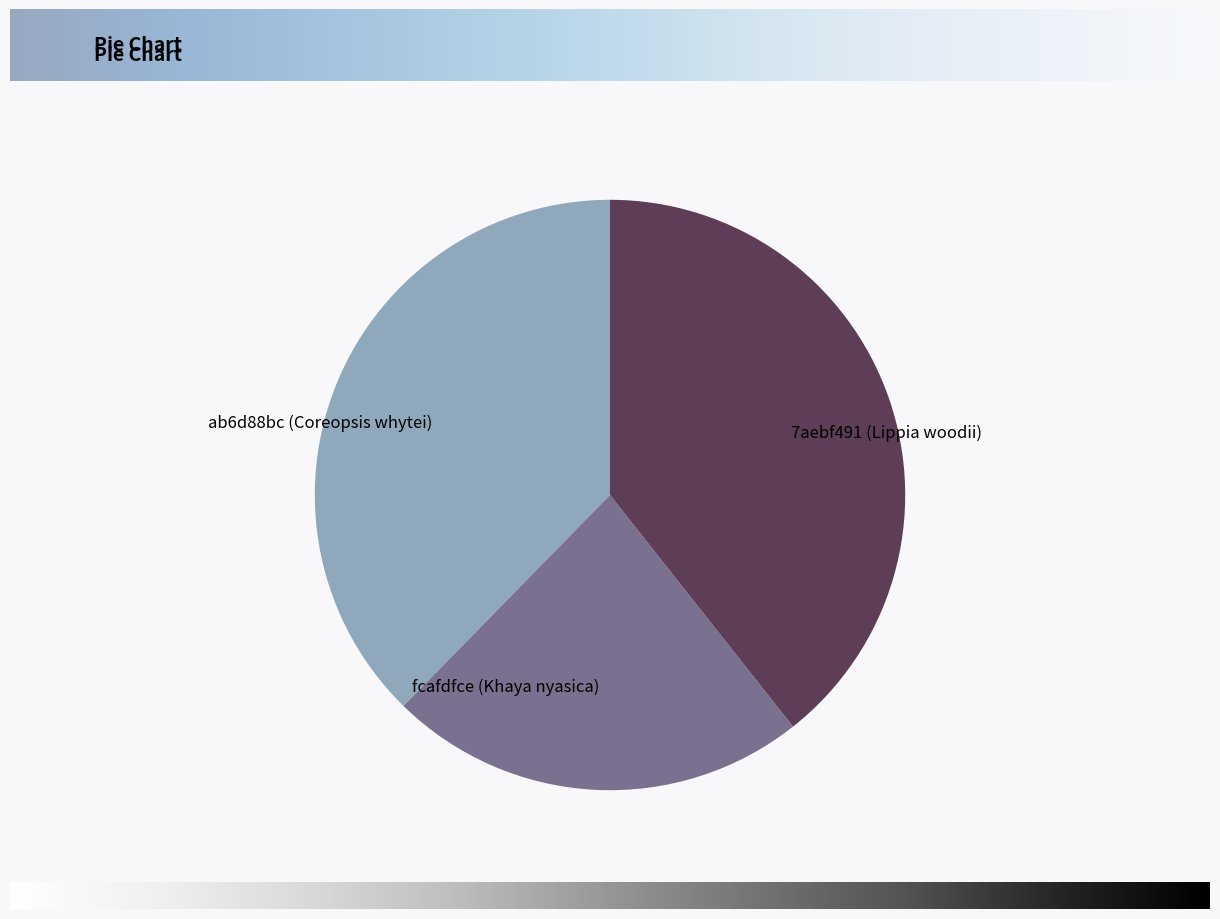

Which category has the smallest portion of the pie?

fcafdfce (Khaya nyasica)